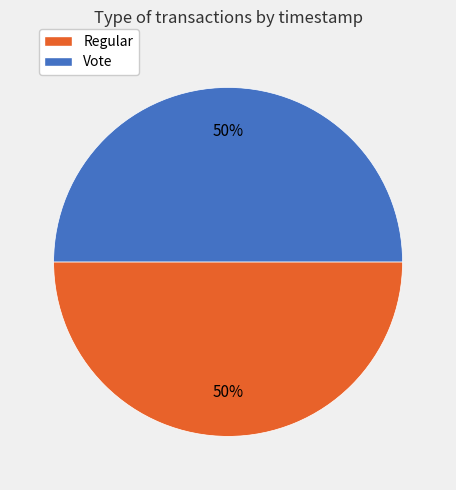

Count the number of slices in the pie.

2